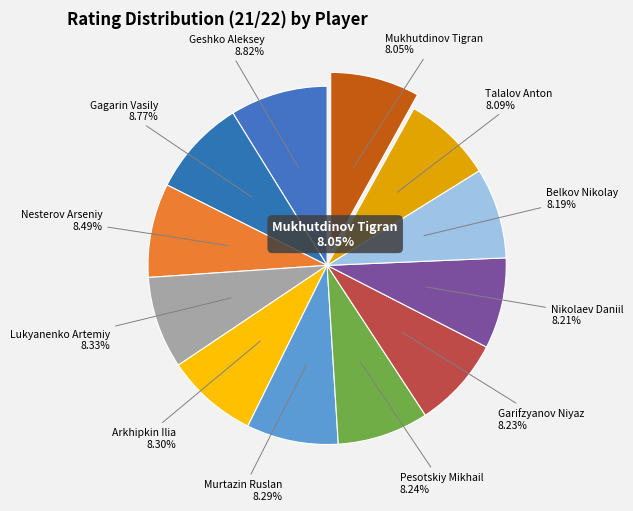

To the nearest percent, what is the combined percentage of Talalov Anton and Geshko Aleksey?

17%